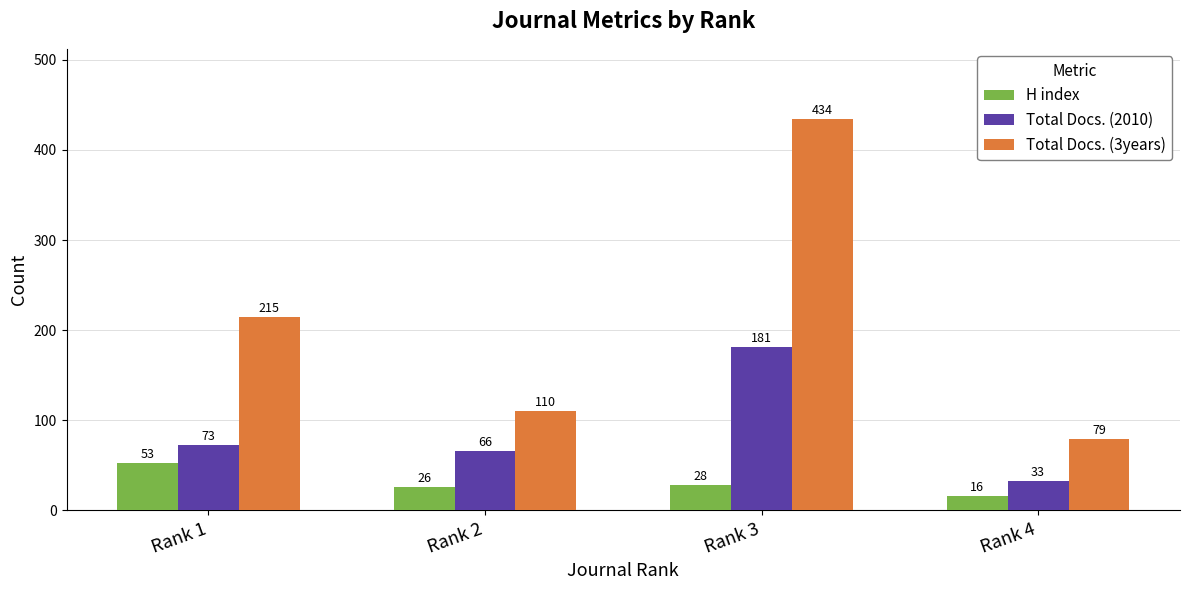

Is the value of H index at Rank 1 greater than the value of Total Docs. (2010) at Rank 2?

No